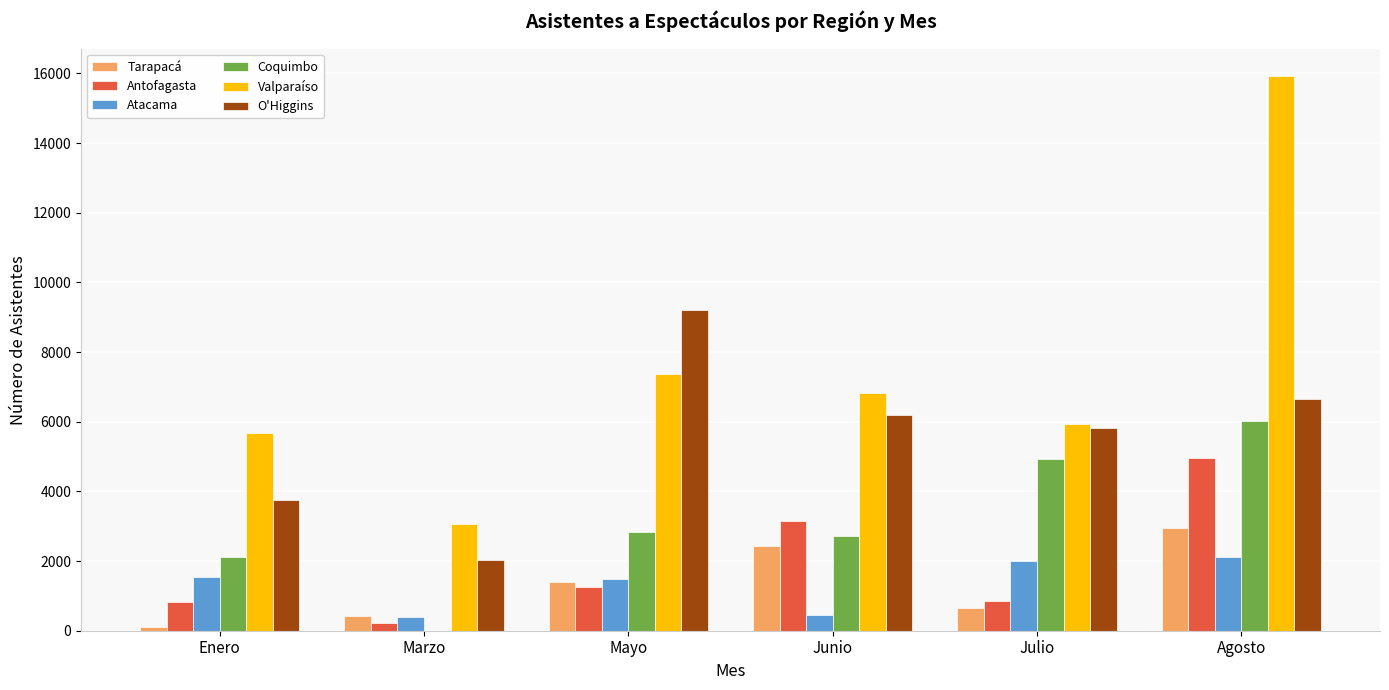

At which label is Coquimbo closest to 3005?

Mayo